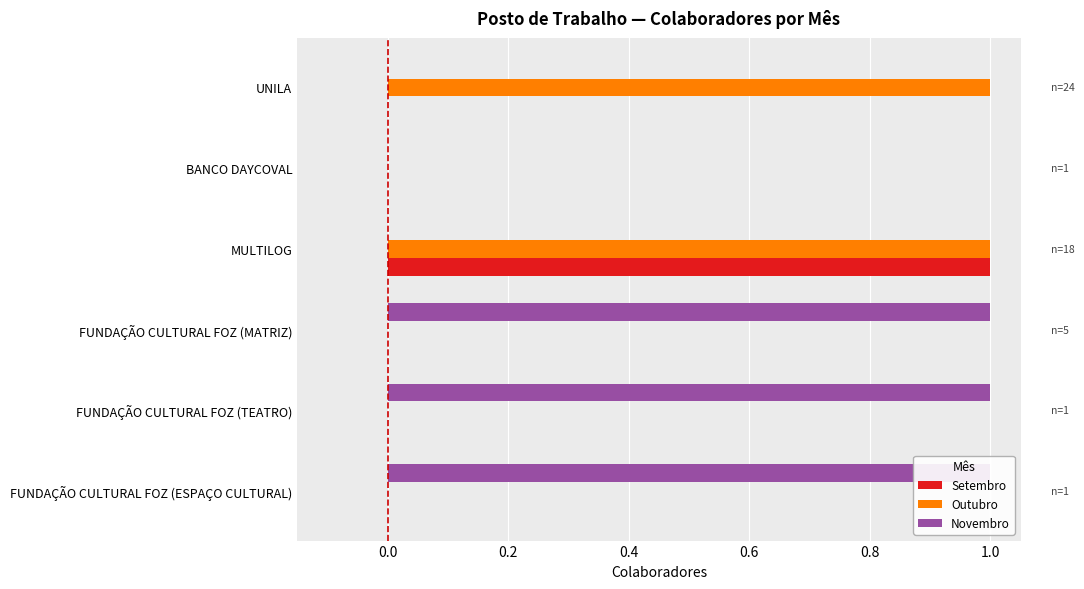

What is the highest value of the Outubro series?

1